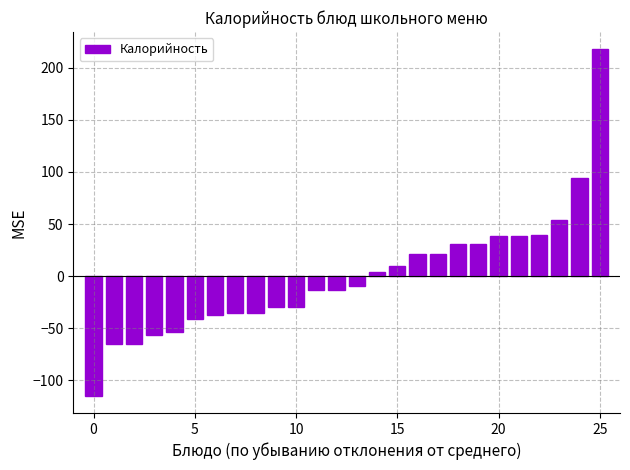

What is the maximum value shown in the chart?

217.7